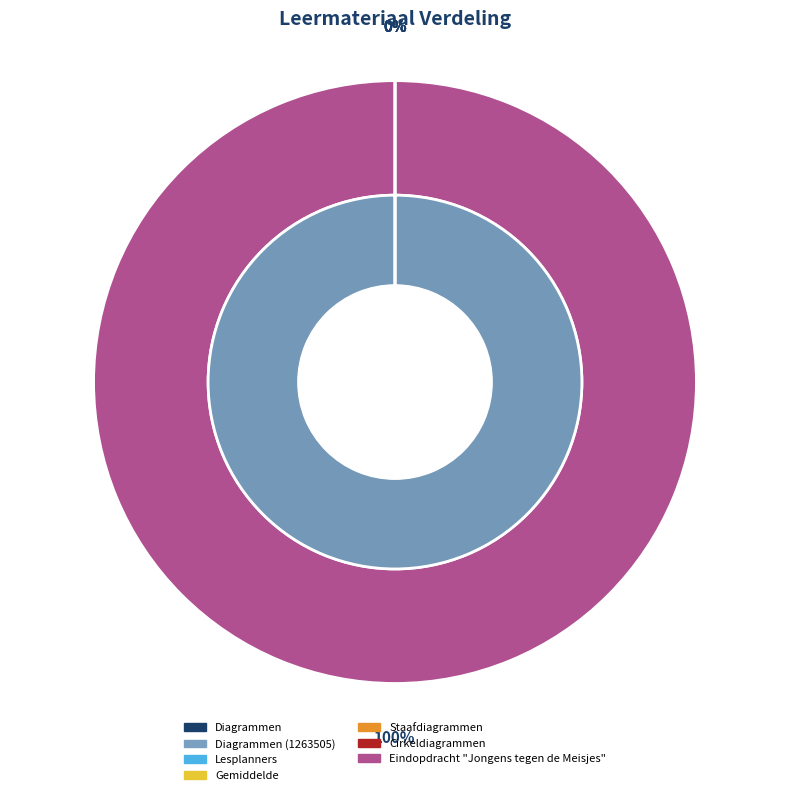

Which has a higher value, Eindopdracht "Jongens tegen de Meisjes" or Diagrammen?

Eindopdracht "Jongens tegen de Meisjes"